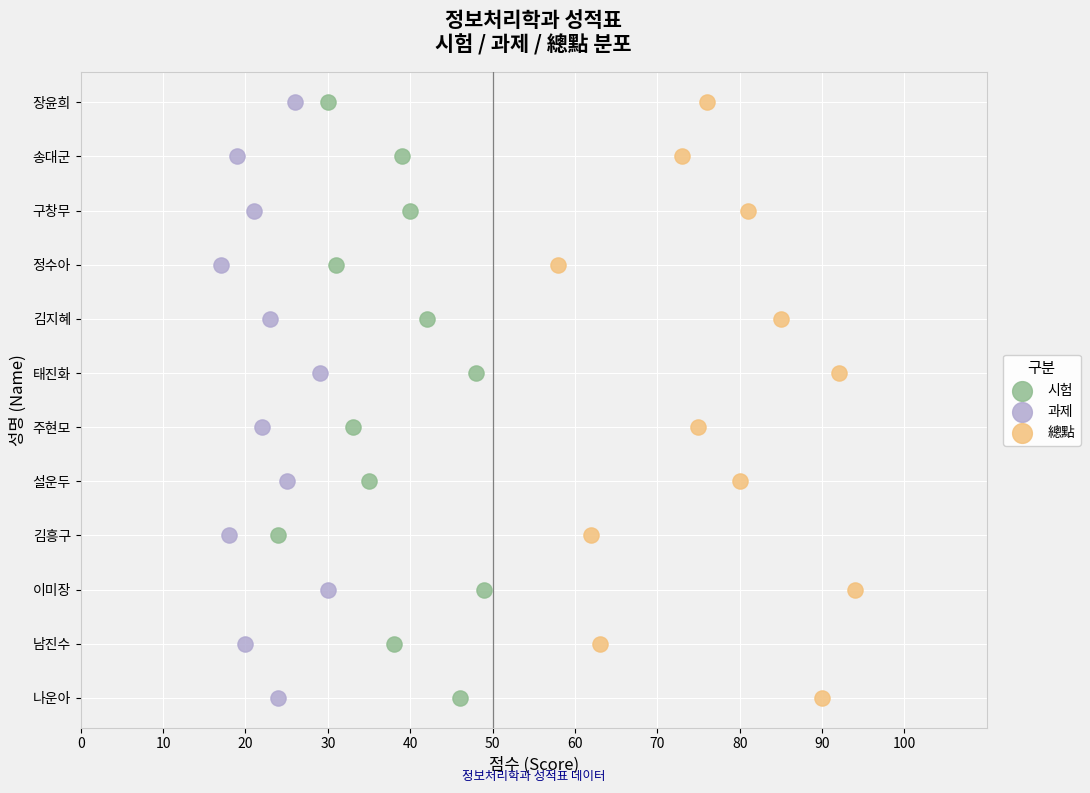

What are all the series names shown in the legend?

시험, 과제, 總點